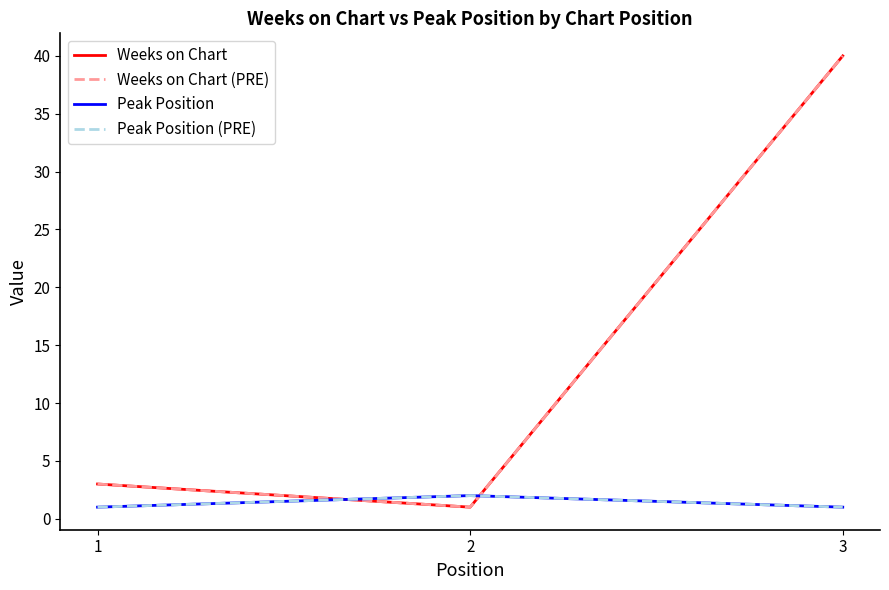

What is the difference between the maximum and minimum values in the Weeks on Chart series?

39